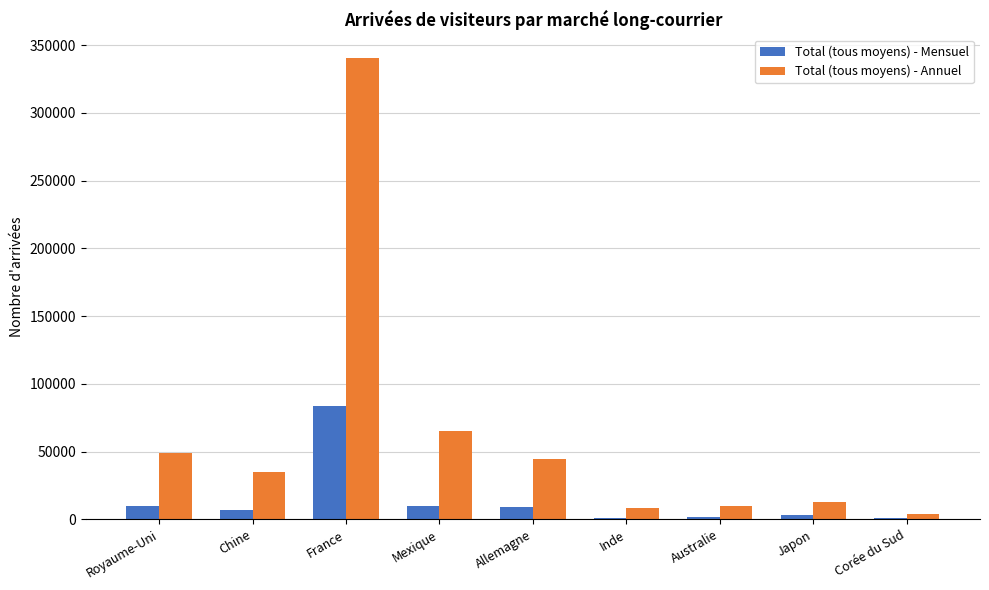

At which label does Total (tous moyens) - Annuel reach its peak?

France